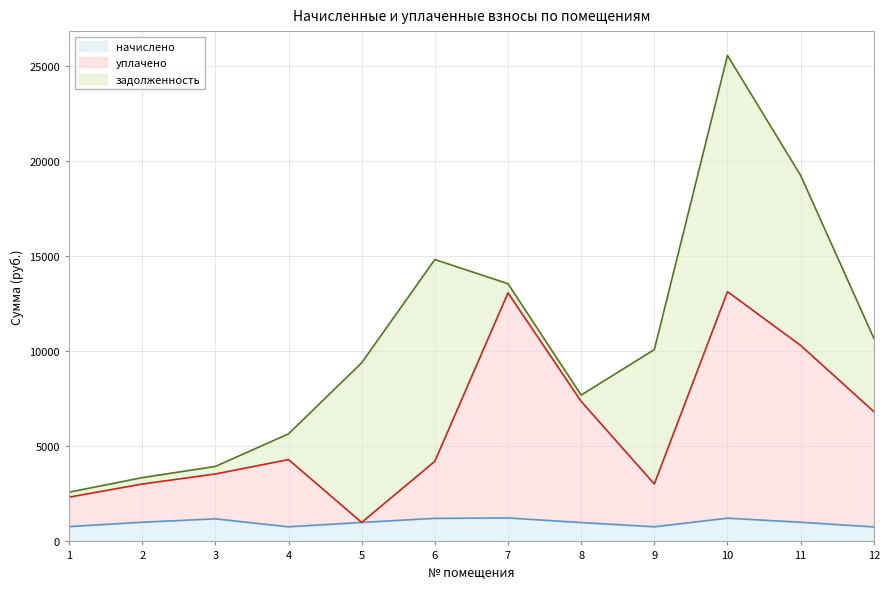

What is the total value across all series at 2?

3355.6